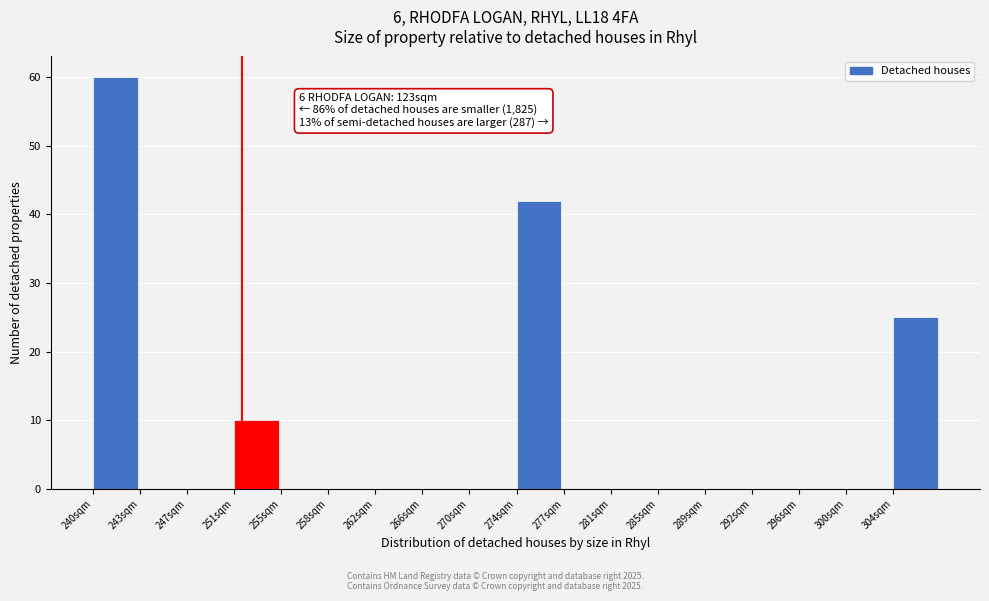

Reading right to left, extract all data points from this chart.

304sqm=25	300sqm=0	296sqm=0	292sqm=0	289sqm=0	285sqm=0	281sqm=0	277sqm=0	274sqm=42	270sqm=0	266sqm=0	262sqm=0	258sqm=0	255sqm=0	251sqm=10	247sqm=0	243sqm=0	240sqm=60